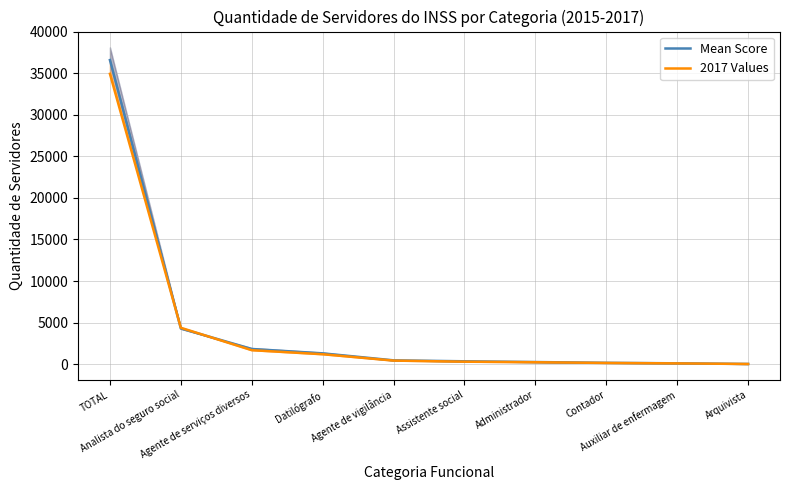

What is the approximate value of Mean Score at Agente de vigilância?

447.7